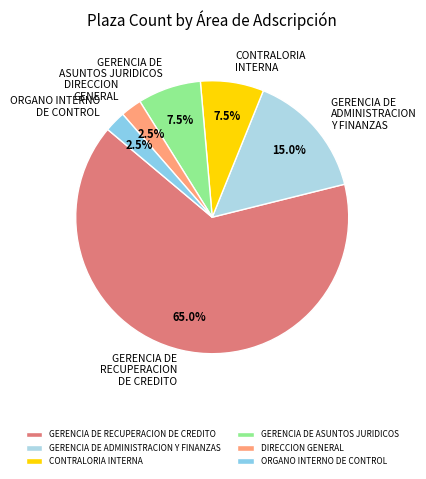

Between GERENCIA DE ADMINISTRACION Y FINANZAS and DIRECCION GENERAL, which is larger?

GERENCIA DE ADMINISTRACION Y FINANZAS